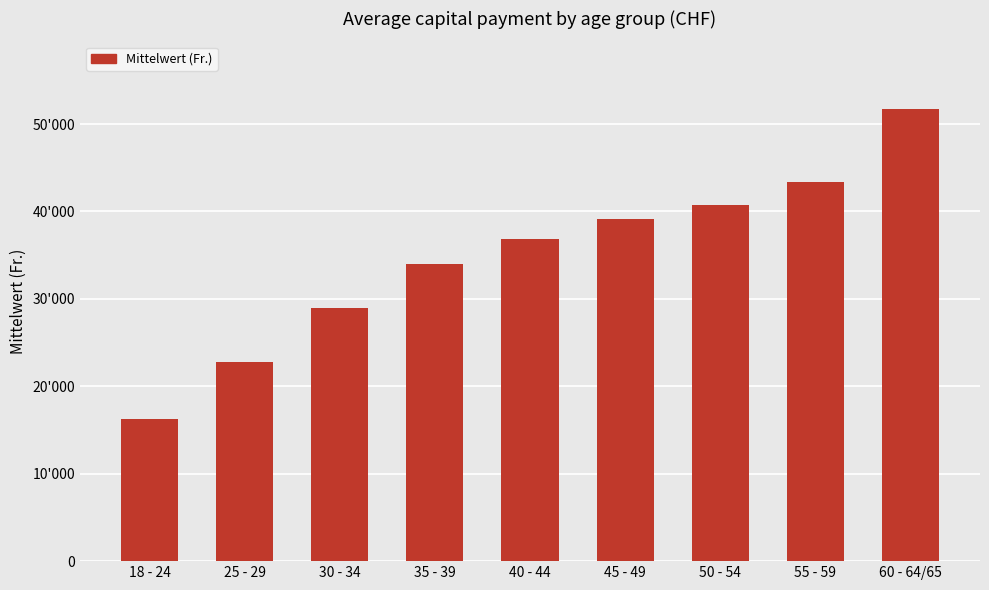

Reading left to right, list all the values displayed in this chart.

16262.1	22777.2	28910.7	33952.9	36904.1	39109.7	40777.6	43376.9	51703.2